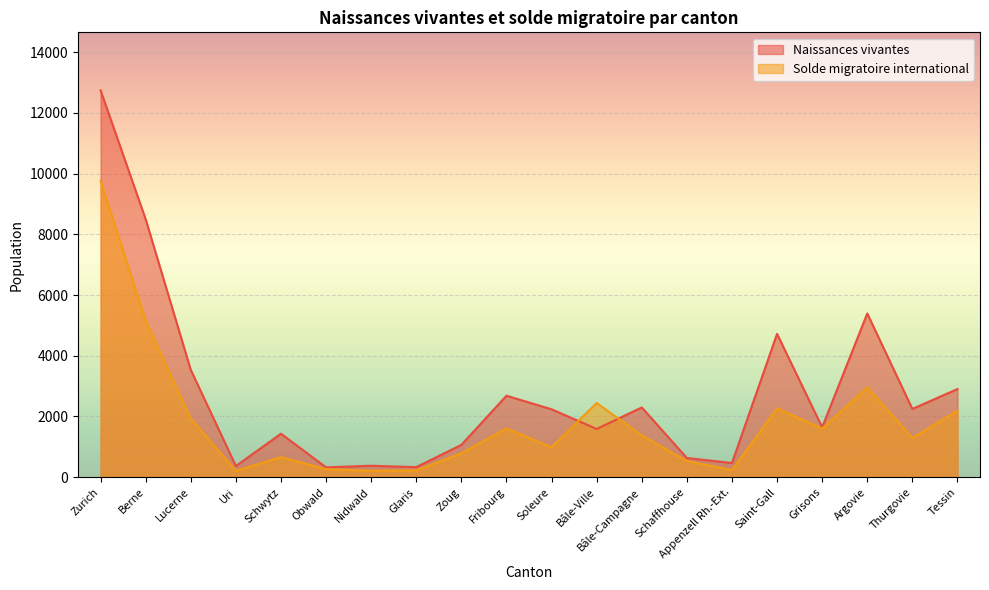

At how many categories does at least one series exceed 12276?

1